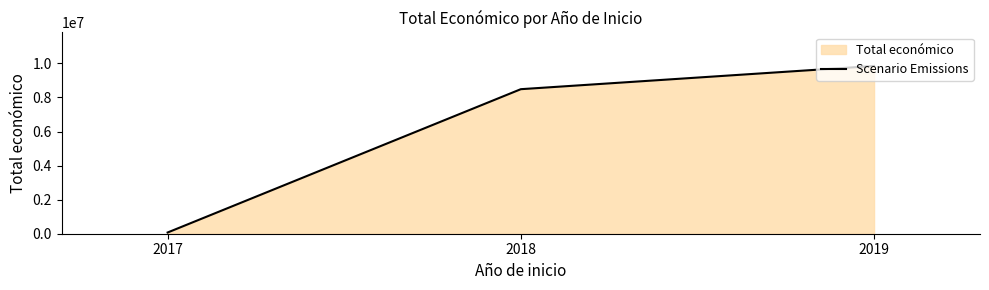

Reading left to right, transcribe all the data shown in this chart.

2017=71800	2018=8484999	2019=9847932